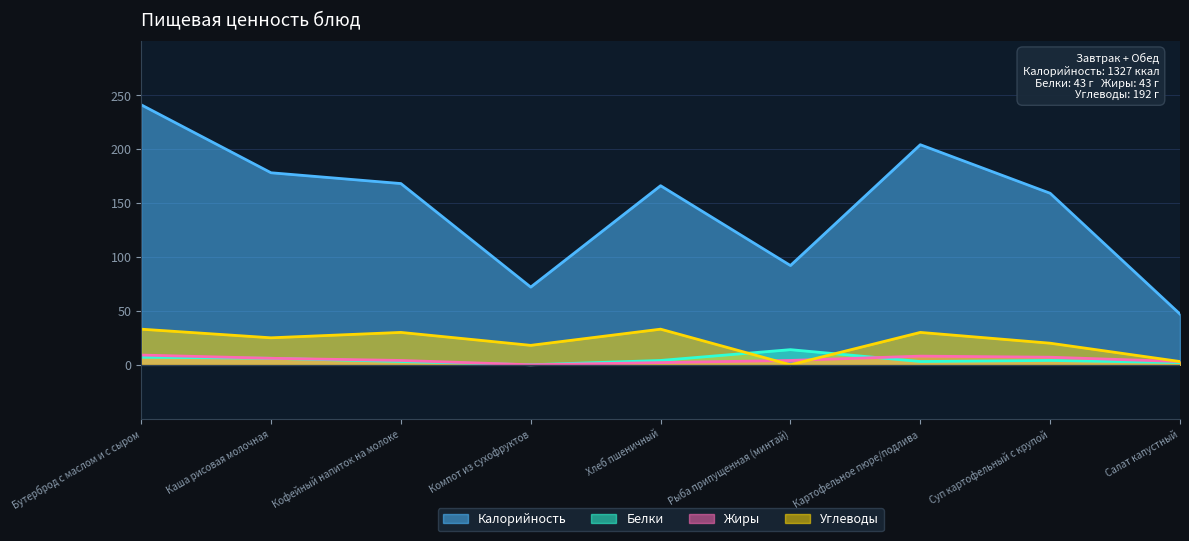

Where is the first local maximum for Углеводы?

Кофейный напиток на молоке